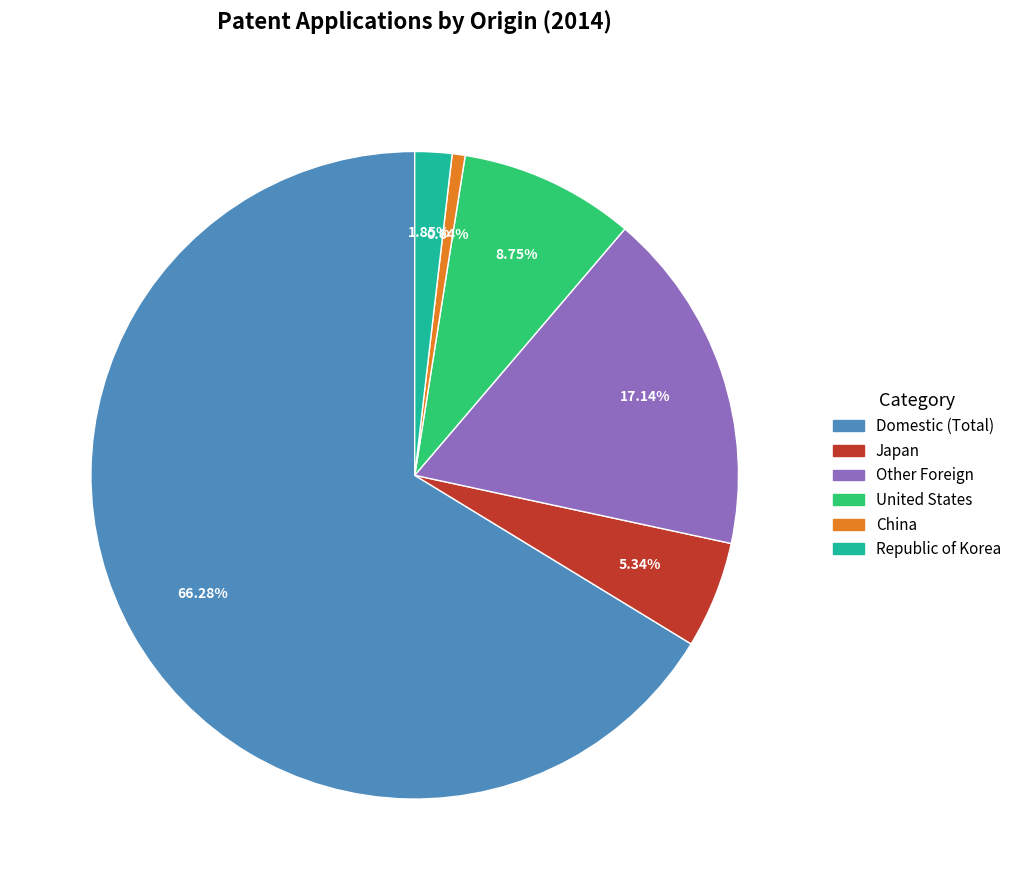

Is there a majority slice in this chart?

Yes